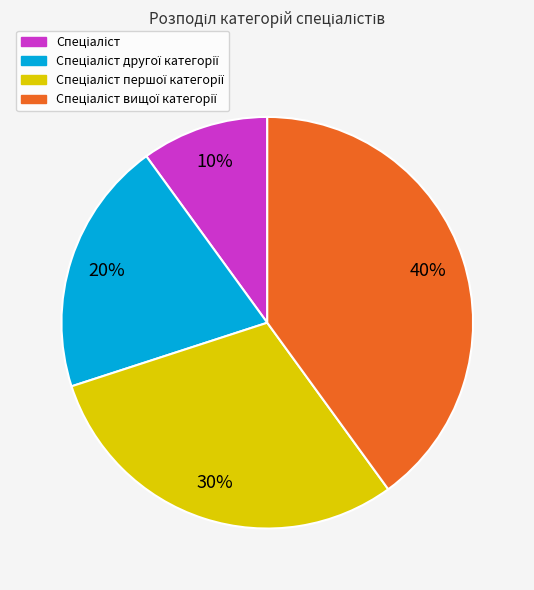

Count the number of slices in the pie.

4